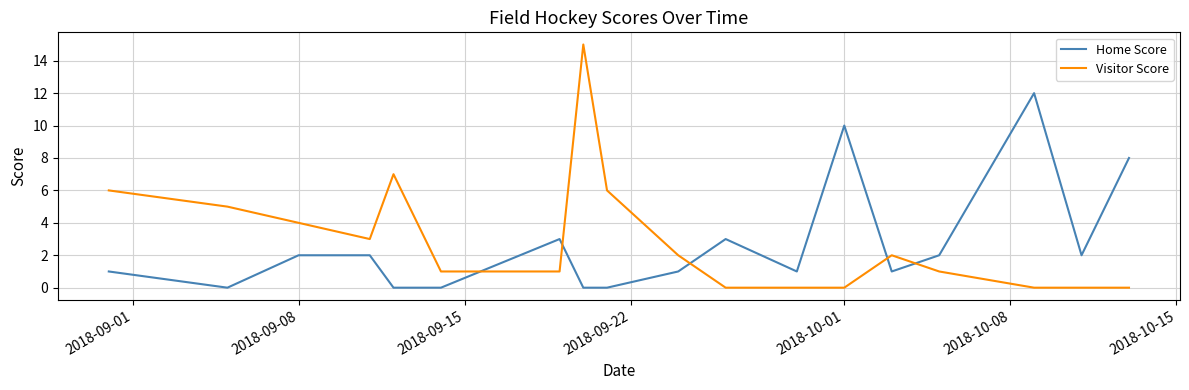

True or false: Home Score and Visitor Score intersect in this chart.

True